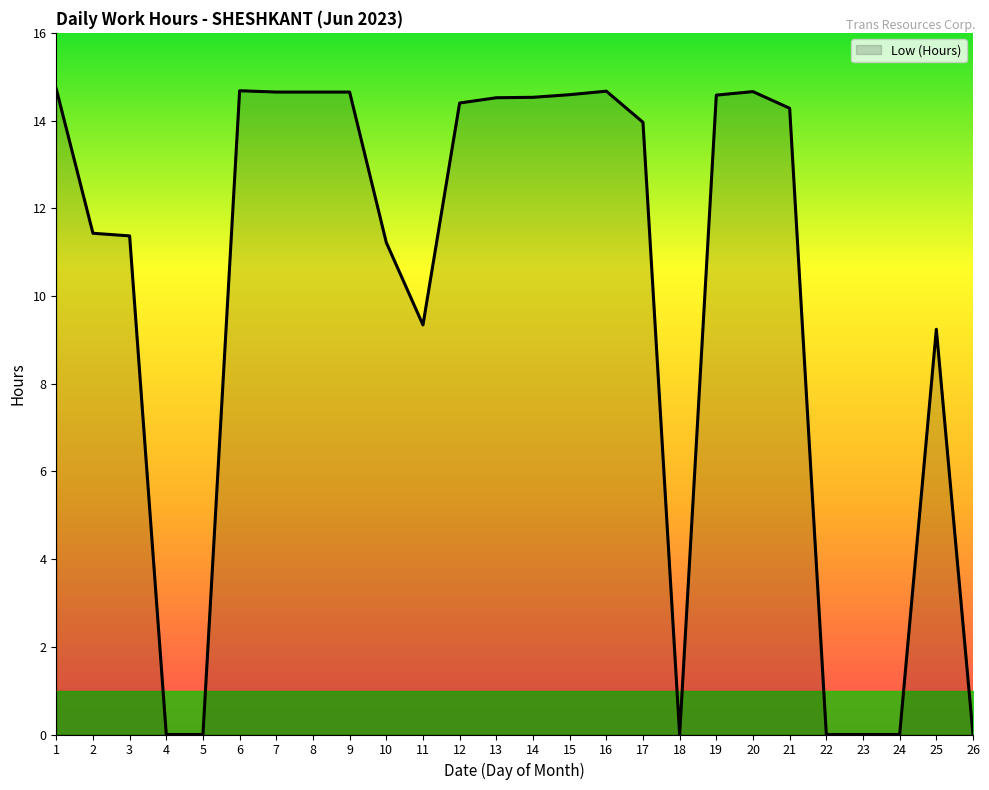

The value at 6 is 8.6. True or false?

False